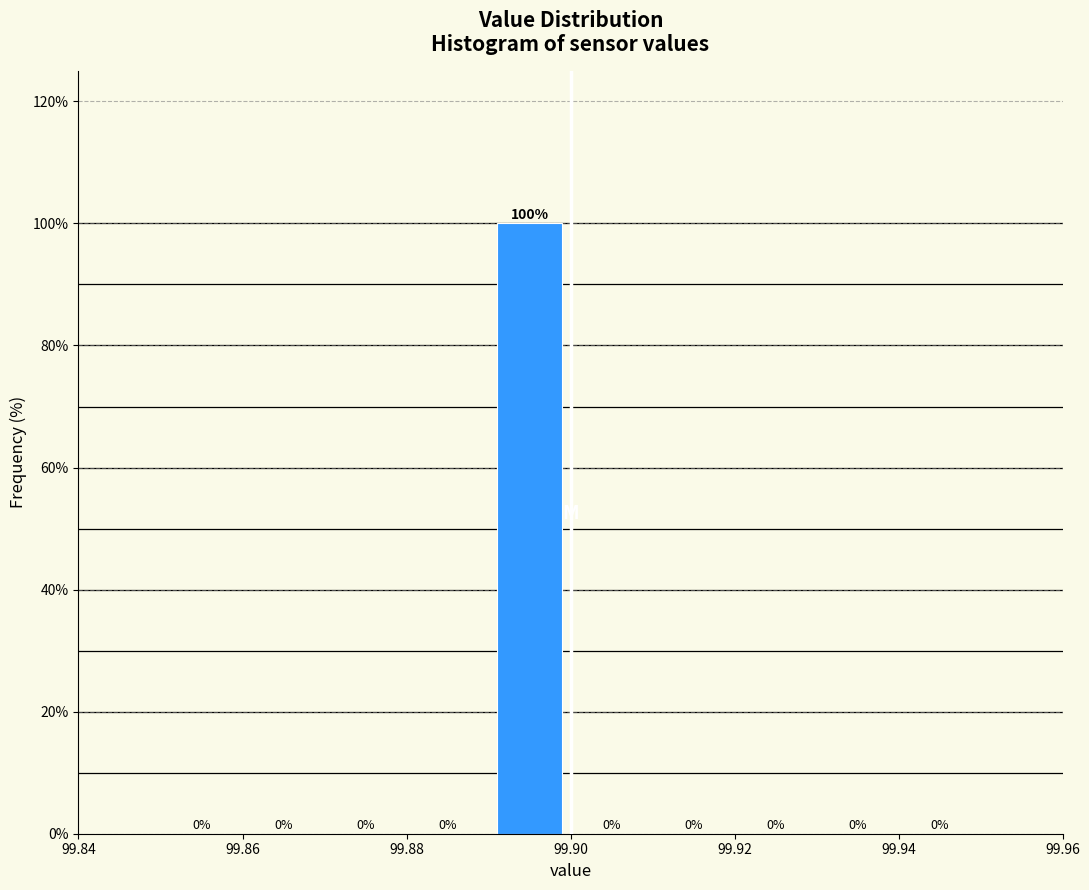

Reading left to right, list every bar in this chart as the range it spans on the x-axis followed by its height.

99.85 to 99.86: 0
99.86 to 99.87: 0
99.87 to 99.88: 0
99.88 to 99.89: 0
99.89 to 99.90: 100
99.90 to 99.91: 0
99.91 to 99.92: 0
99.92 to 99.93: 0
99.93 to 99.94: 0
99.94 to 99.95: 0